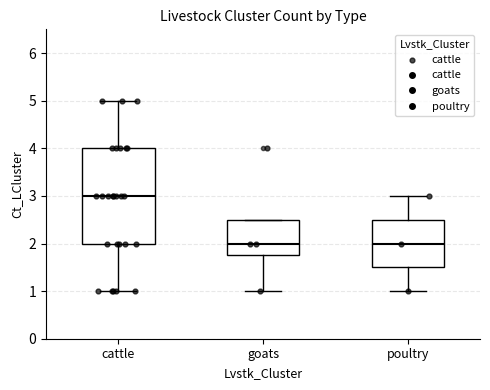

Comparing the boxes themselves (not the whiskers), which one is the tallest?

cattle